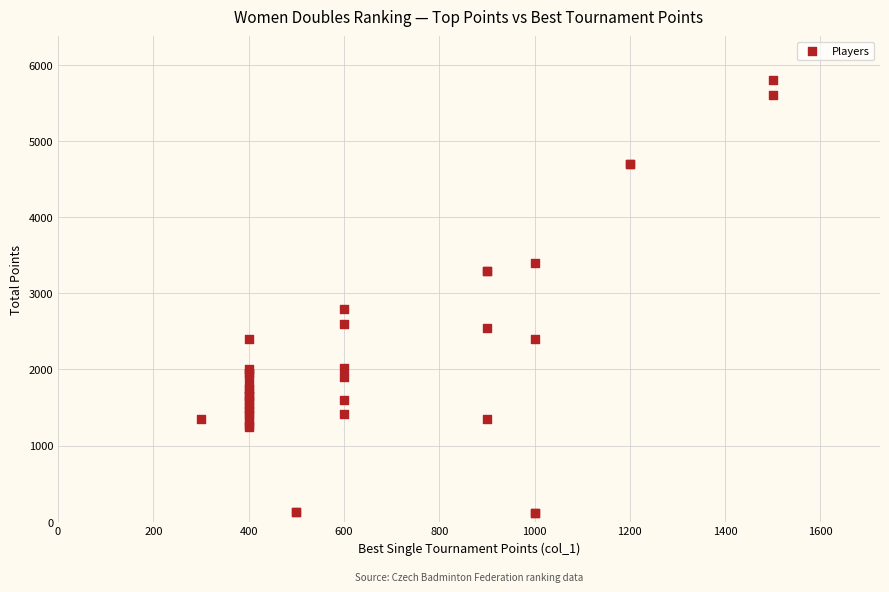

What Y value in the scatter plot is closest to 2954?

2800